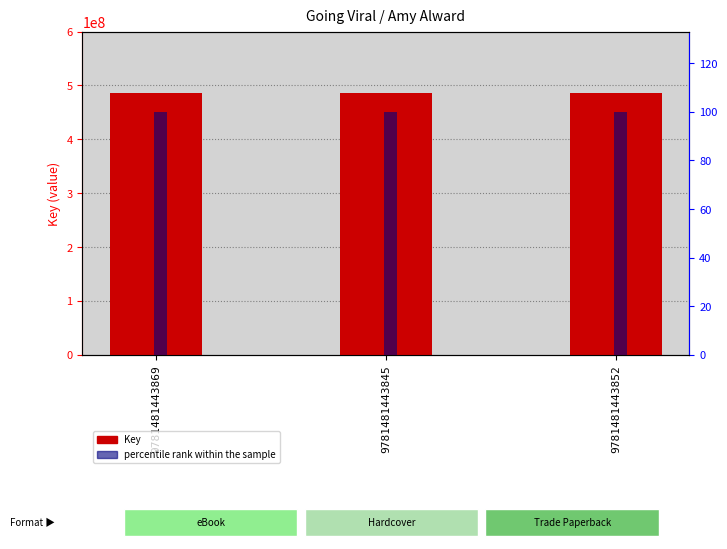

List the series in order of their peak value, highest first.

Key, percentile rank within the sample